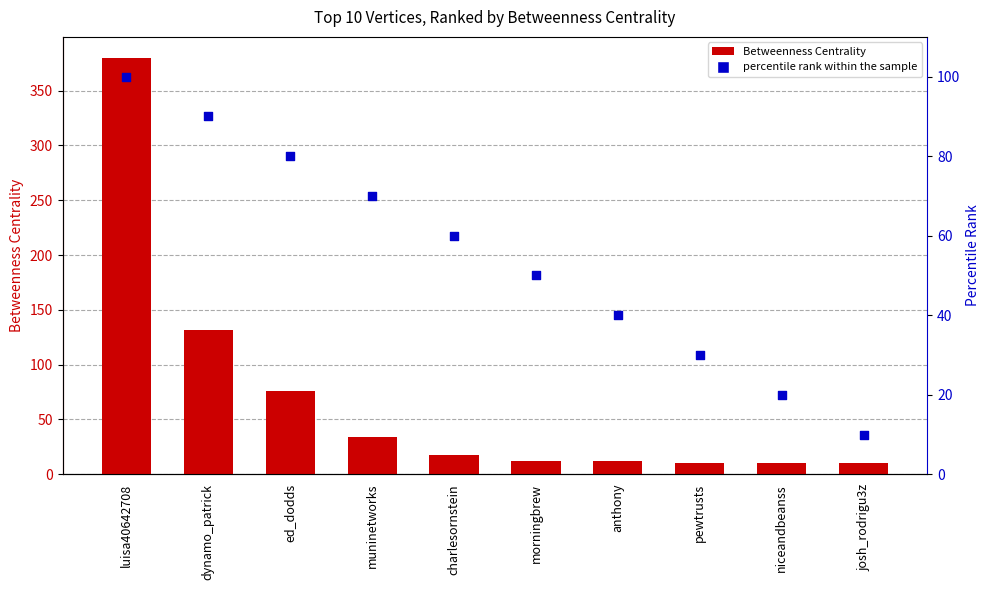

What is the total value across all series at josh_rodrigu3z?

20